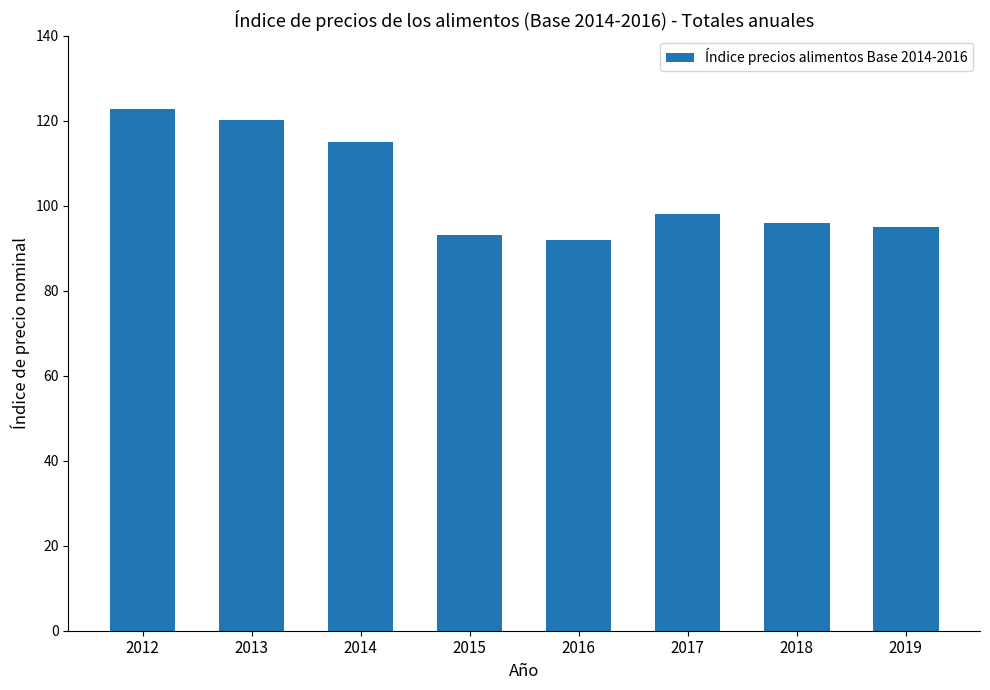

The chart shows a value of 61.6 at 2019. True or false?

False